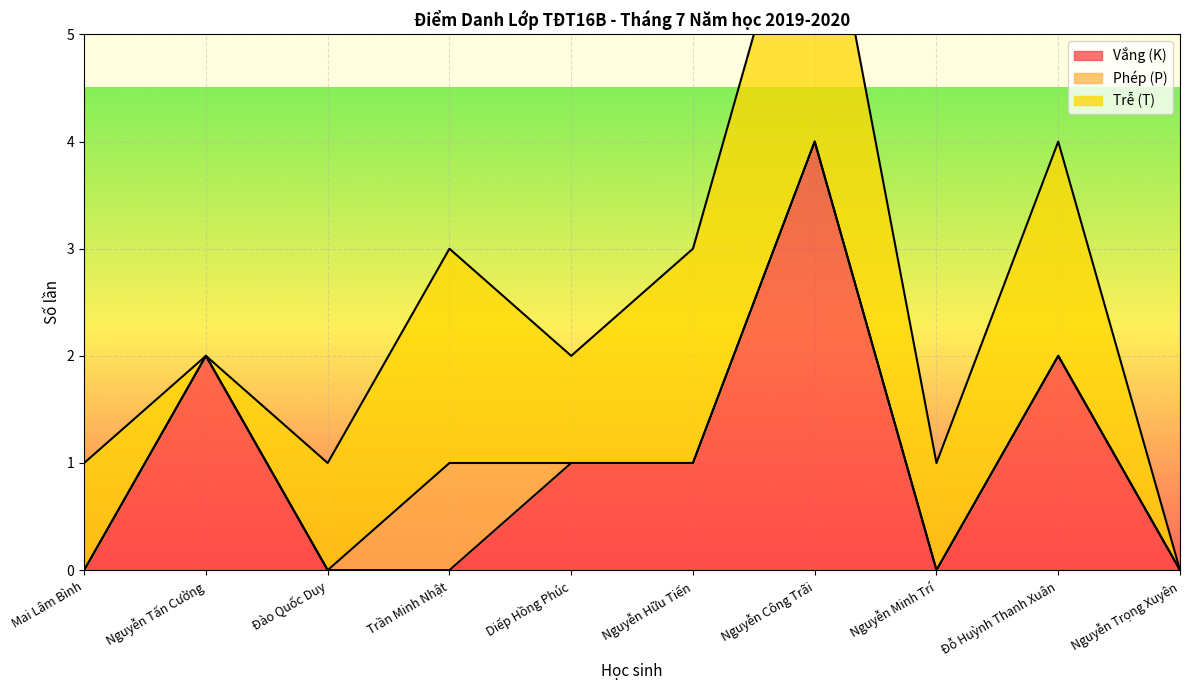

Which label corresponds to the smallest value in the chart?

Mai Lâm Bình